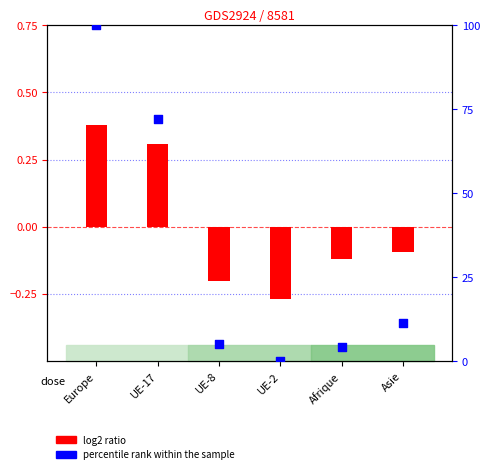

Which series has the largest total across all categories?

percentile rank within the sample